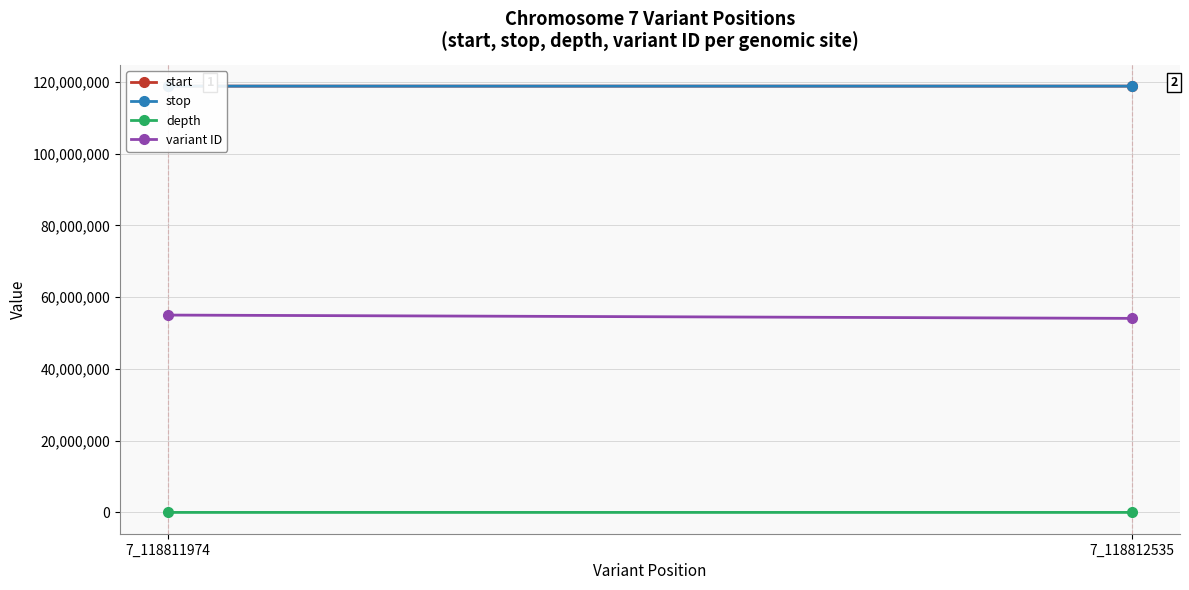

What is the maximum value for start?

118812535